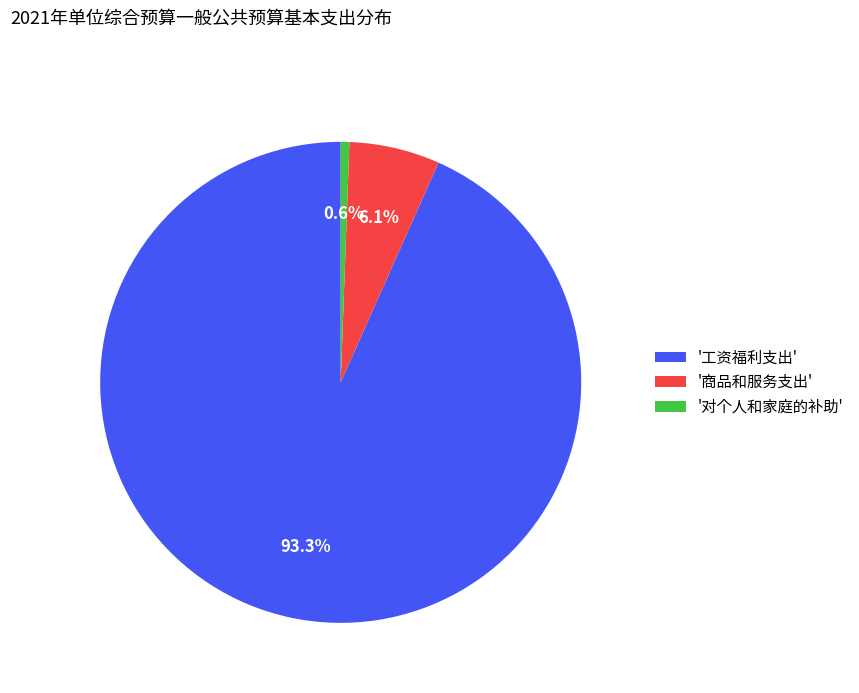

Rank the categories by value from highest to lowest.

'工资福利支出', '商品和服务支出', '对个人和家庭的补助'